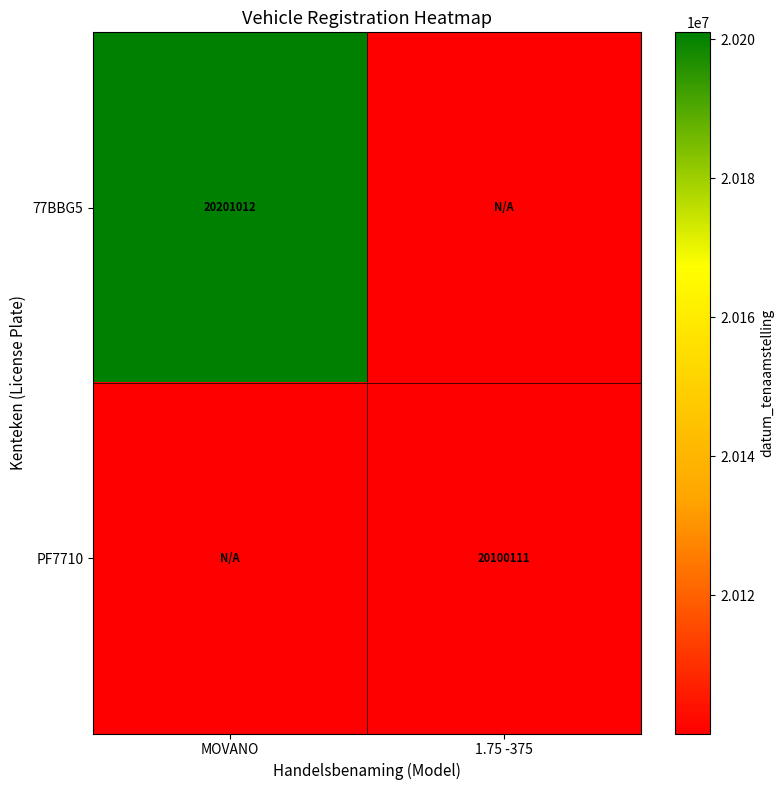

True or false: 77BBG5 has a value of 20201012 at MOVANO.

True